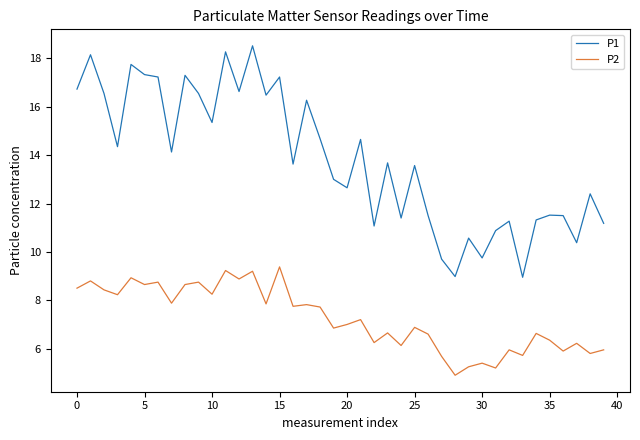

What is the difference between the maximum and minimum values in the P1 series?

9.6